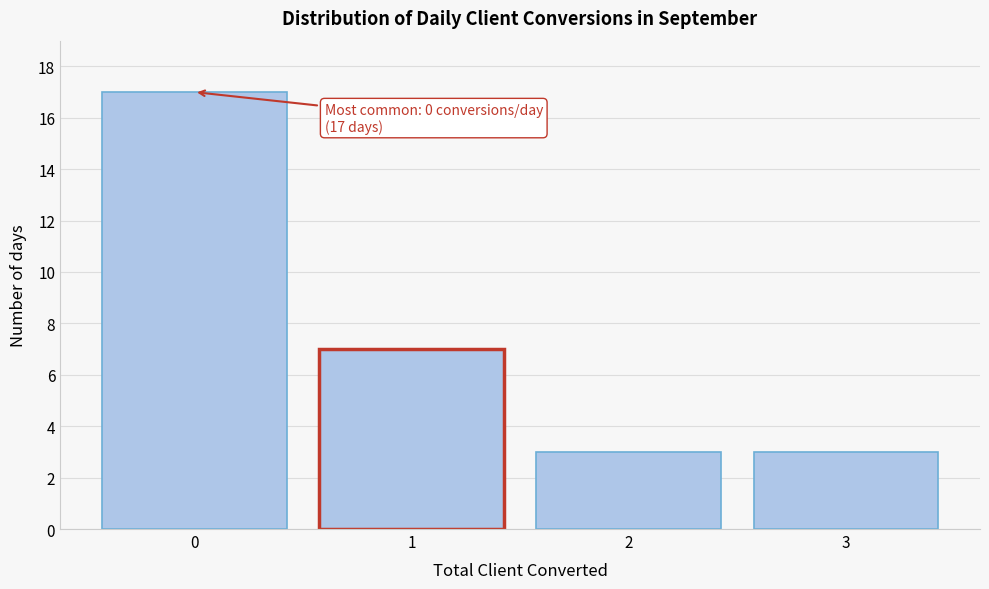

Over which range of the x-axis is the bar tallest?

-0.5 to 0.5